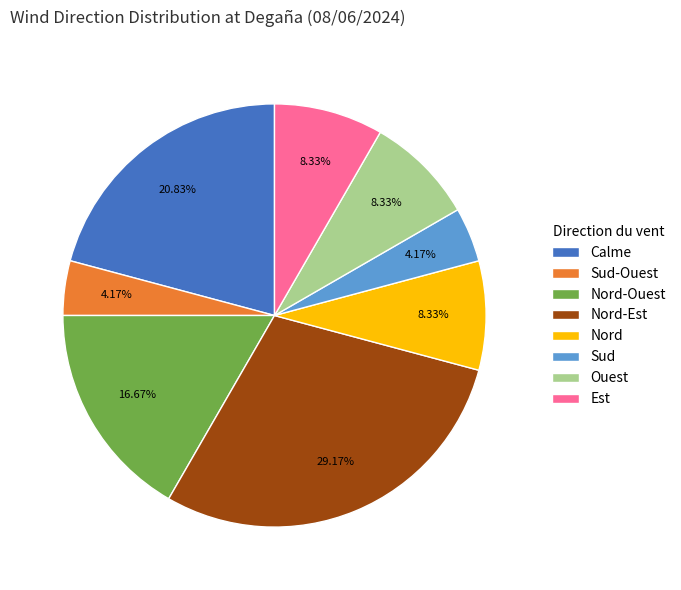

To the nearest percent, what portion does Est represent?

8%